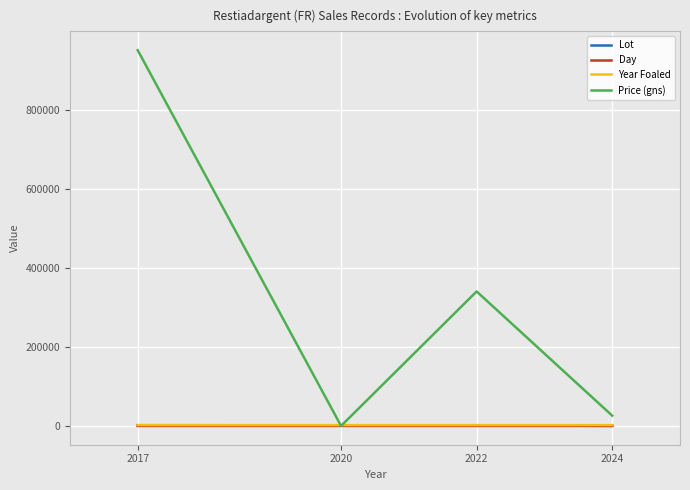

The Year Foaled series shows 2009 at 2017. True or false?

True